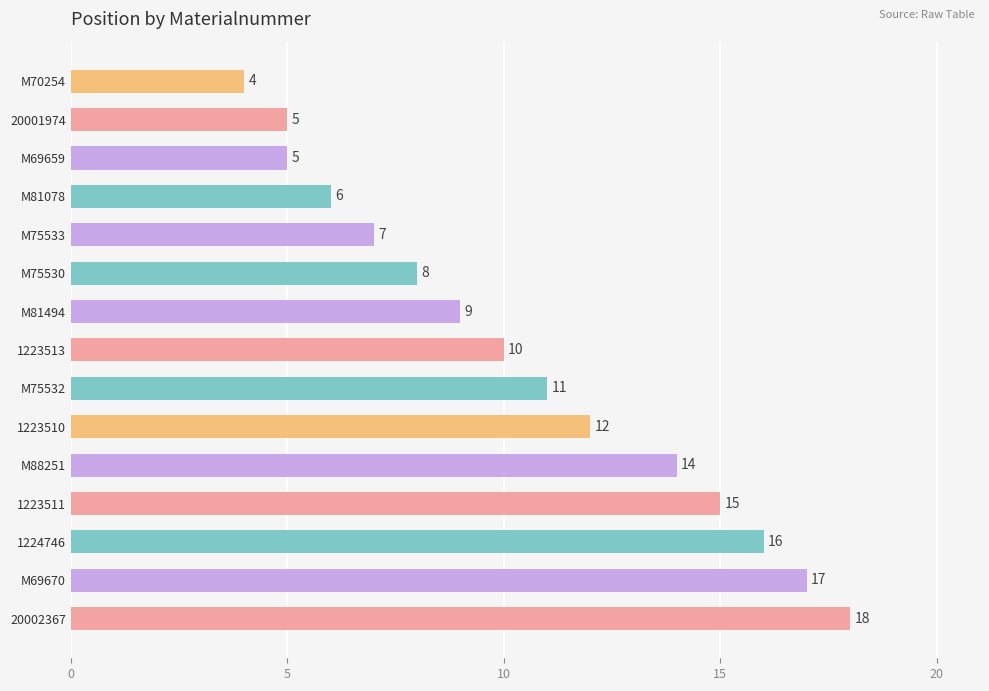

What is the change in value from M70254 to 1223513?

+6